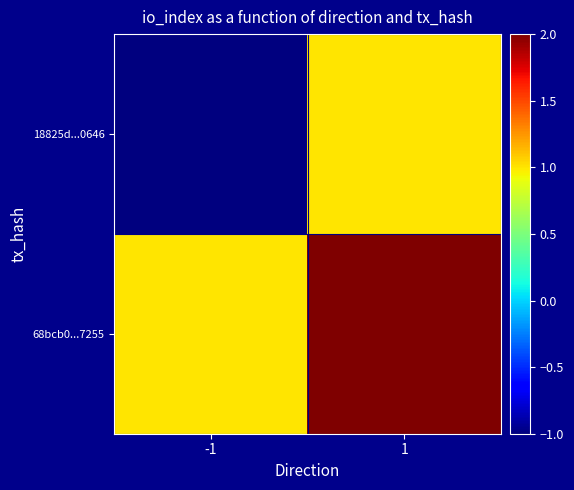

Rank the series by their maximum value, from highest to lowest.

68bcb0...7255, 18825d...0646